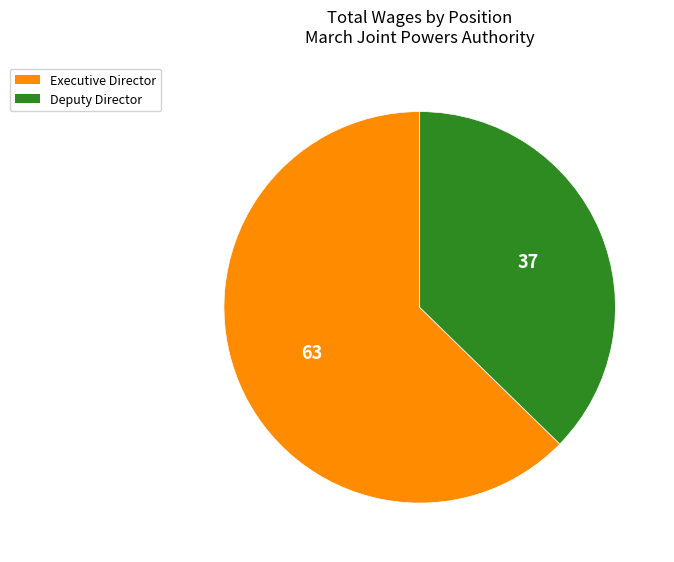

Rank the categories by value from highest to lowest.

Executive Director, Deputy Director